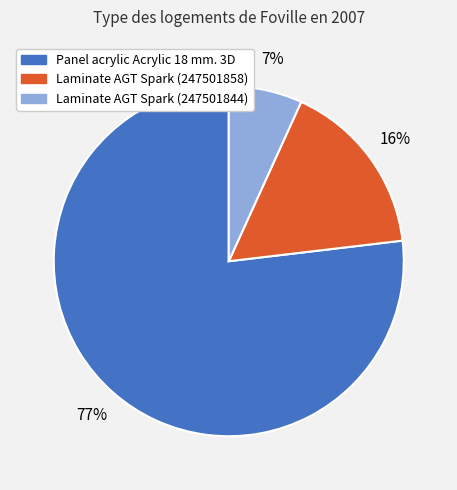

Does Laminate AGT Spark (247501844) account for over 50% of the chart?

No